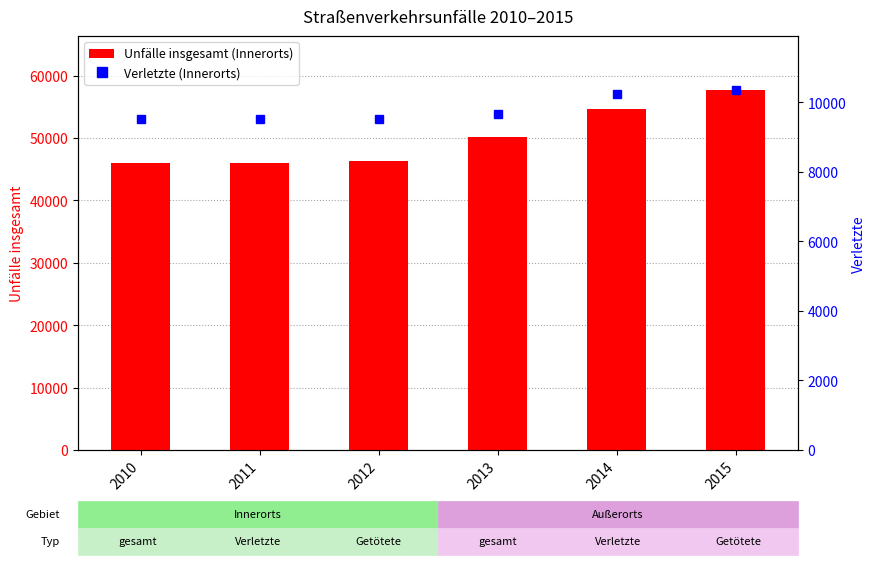

At how many categories does at least one series exceed 19635?

6